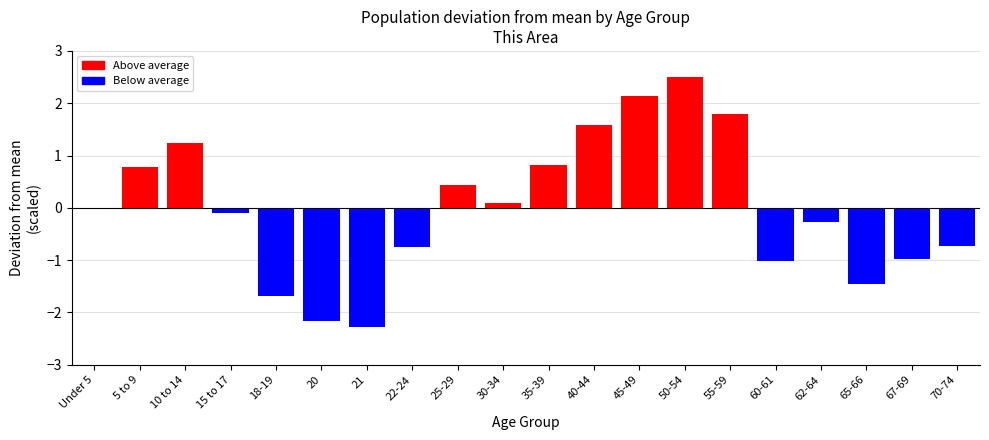

How many categories are shown in the chart?

20